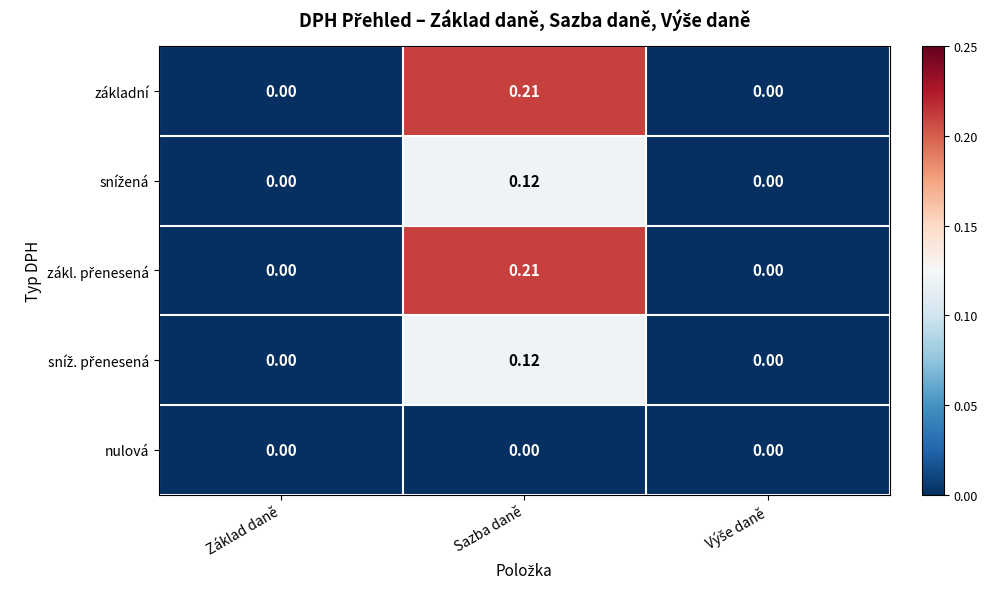

At which category is the sum across all series the highest?

Sazba daně